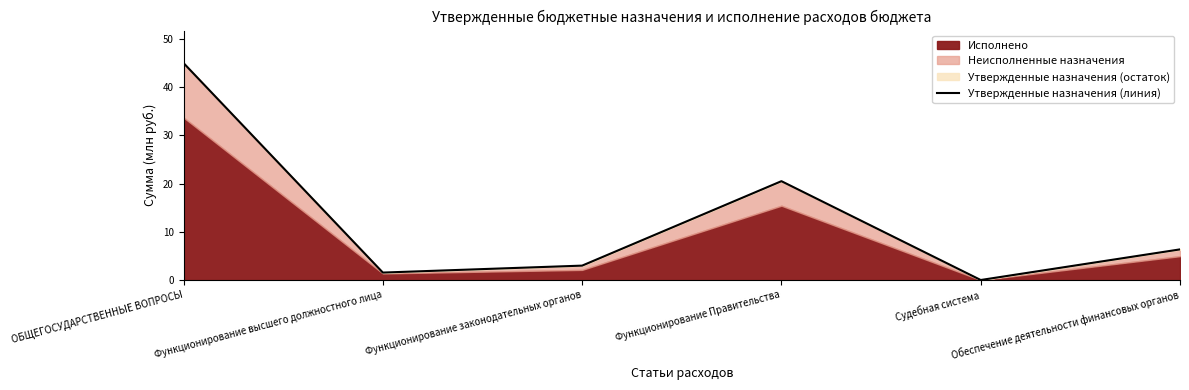

What is the maximum value shown in the chart?

45.0